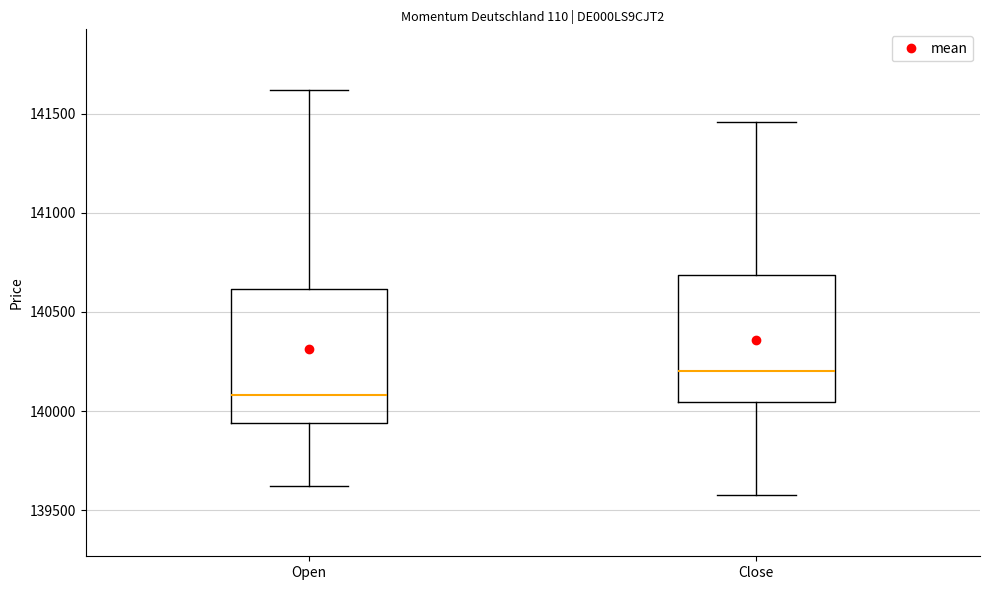

Reading left to right, transcribe this box plot: for each box, give where its median line is, the range the box spans, and where its two whiskers end, as read against the y-axis. The values are not printed on the chart, so give them approximately, as read against the axis.

Open: median 140100, box 139950 to 140600, whiskers 139600 to 141600
Close: median 140200, box 140050 to 140700, whiskers 139600 to 141450